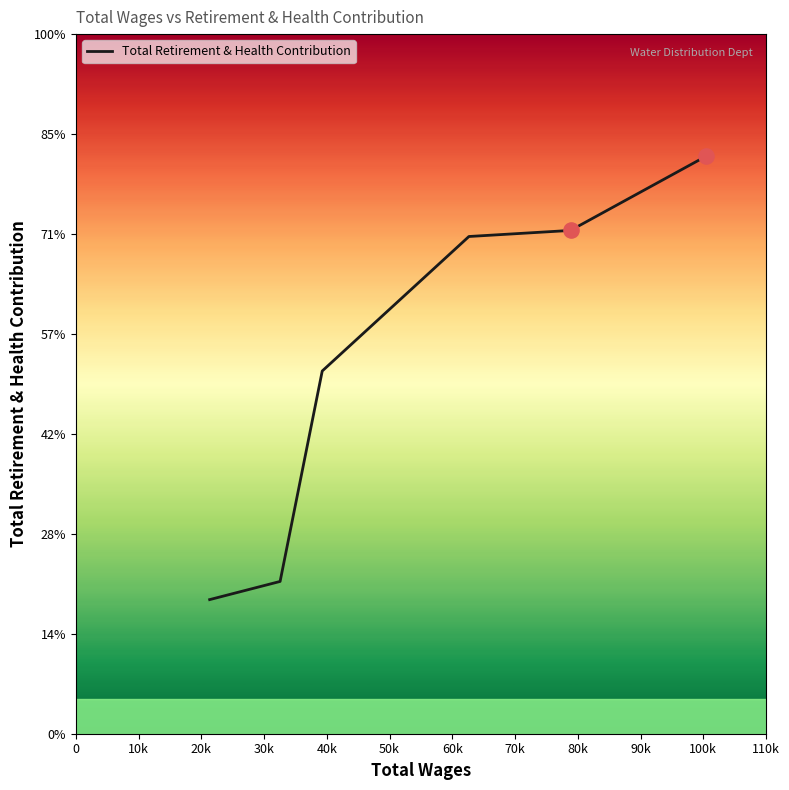

Is this an area chart (filled region under the line)?

No